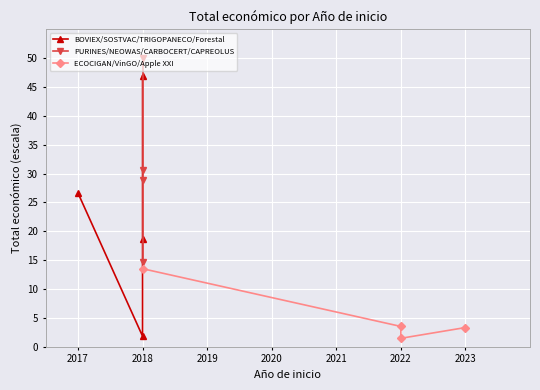

What is the value of the PURINES/NEOWAS/CARBOCERT/CAPREOLUS point at the 4th from the left?

14.6